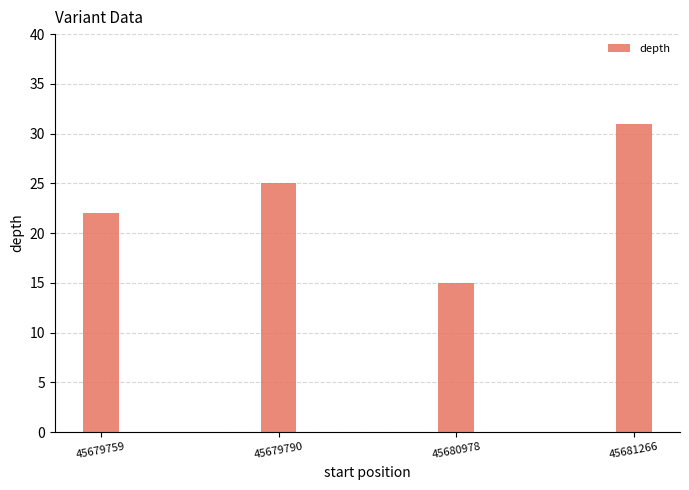

True or false: the data shows 25 at 45679790.

True